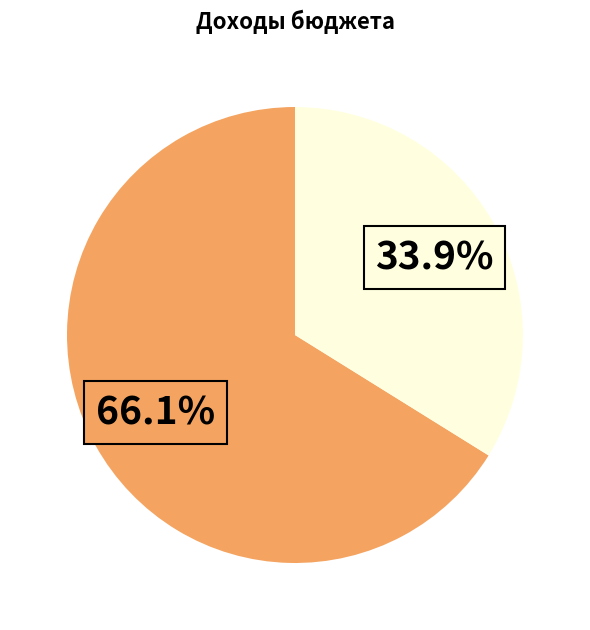

To the nearest percent, what is the difference between the largest and smallest slice percentages?

32%